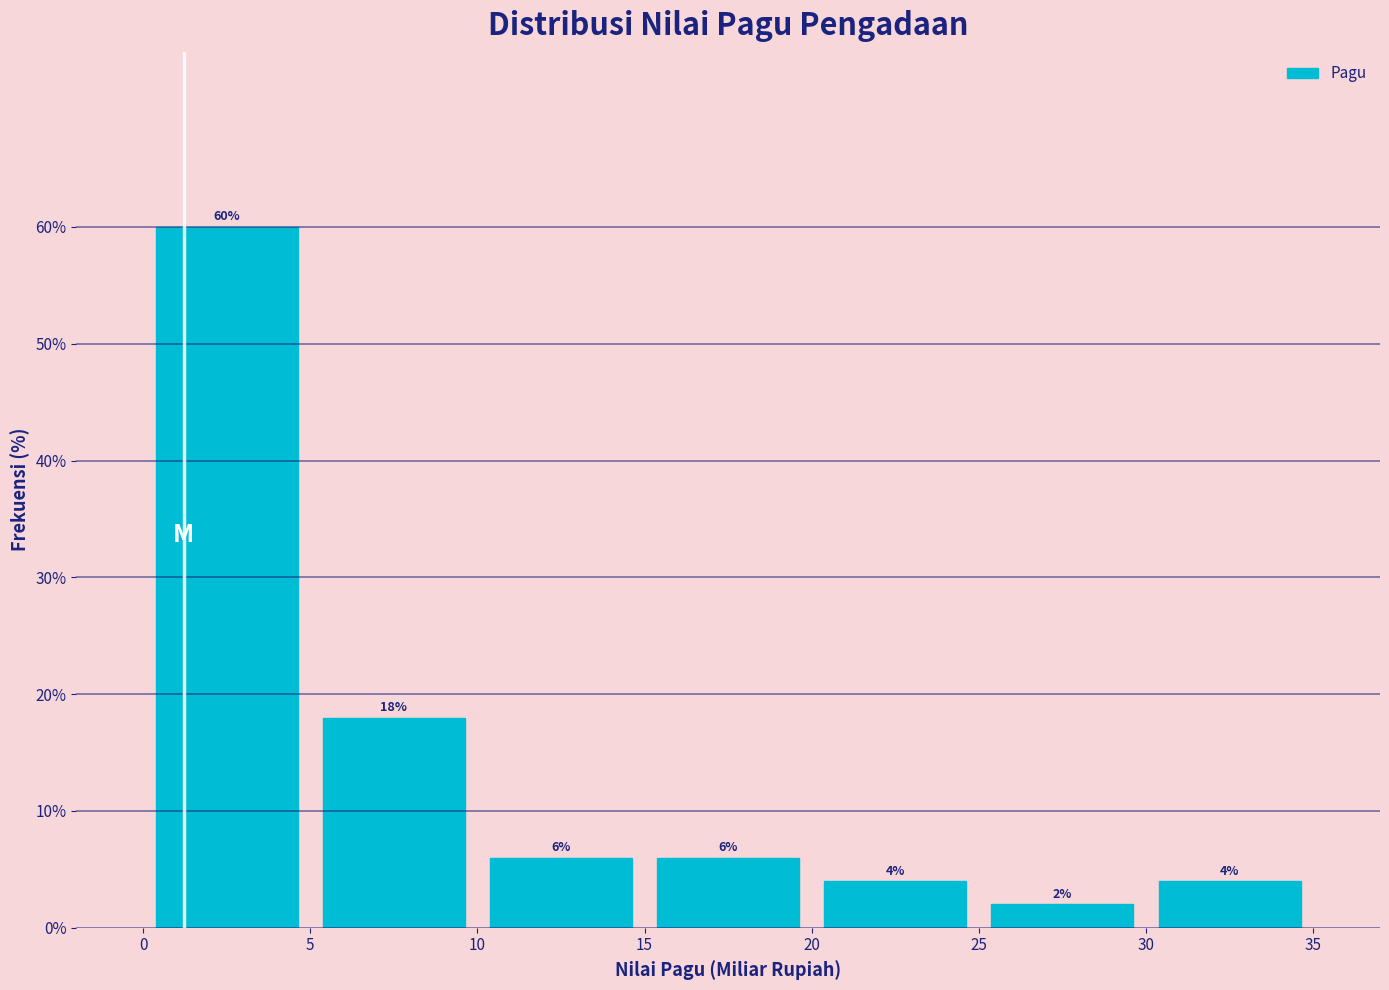

How tall is the bar that spans 20 to 25 on the x-axis?

4